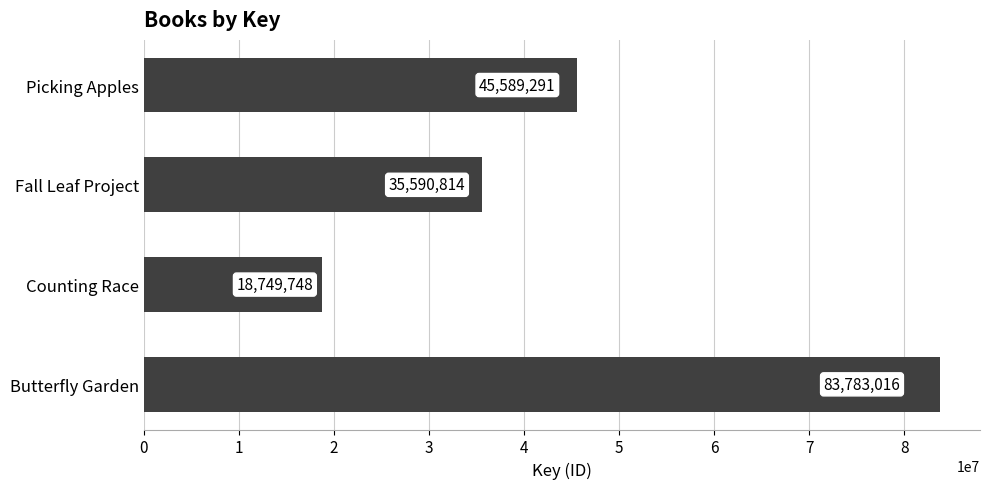

What is the smallest value displayed?

18749748